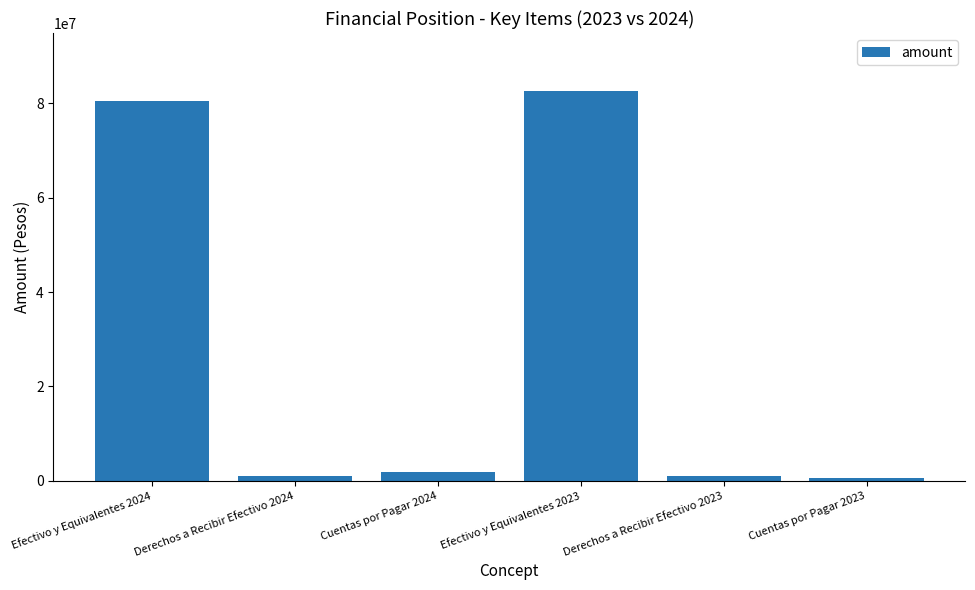

What position from the left is Derechos a Recibir Efectivo 2024?

2